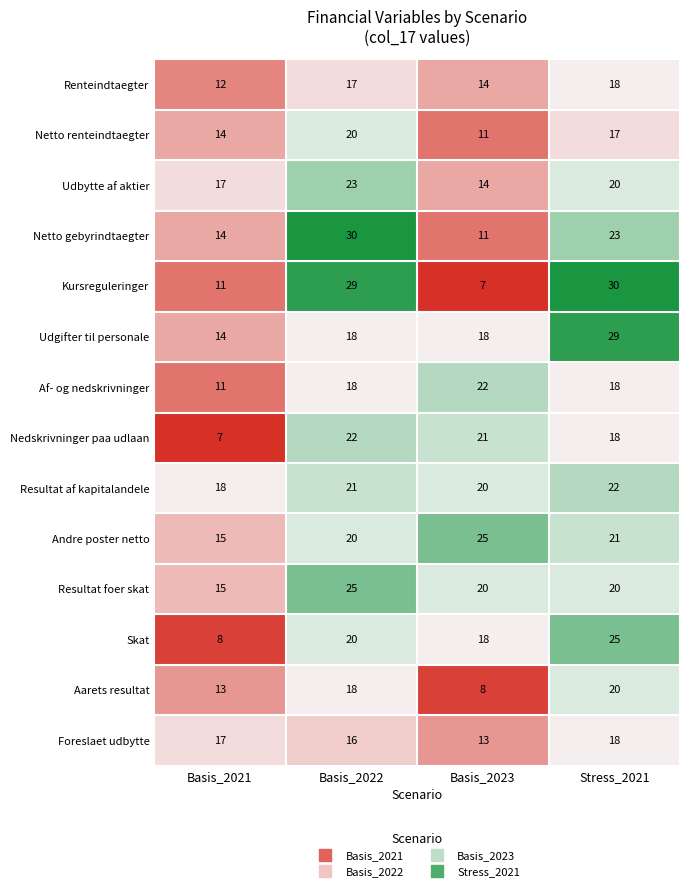

What is the lowest value of the Nedskrivninger paa udlaan series?

7